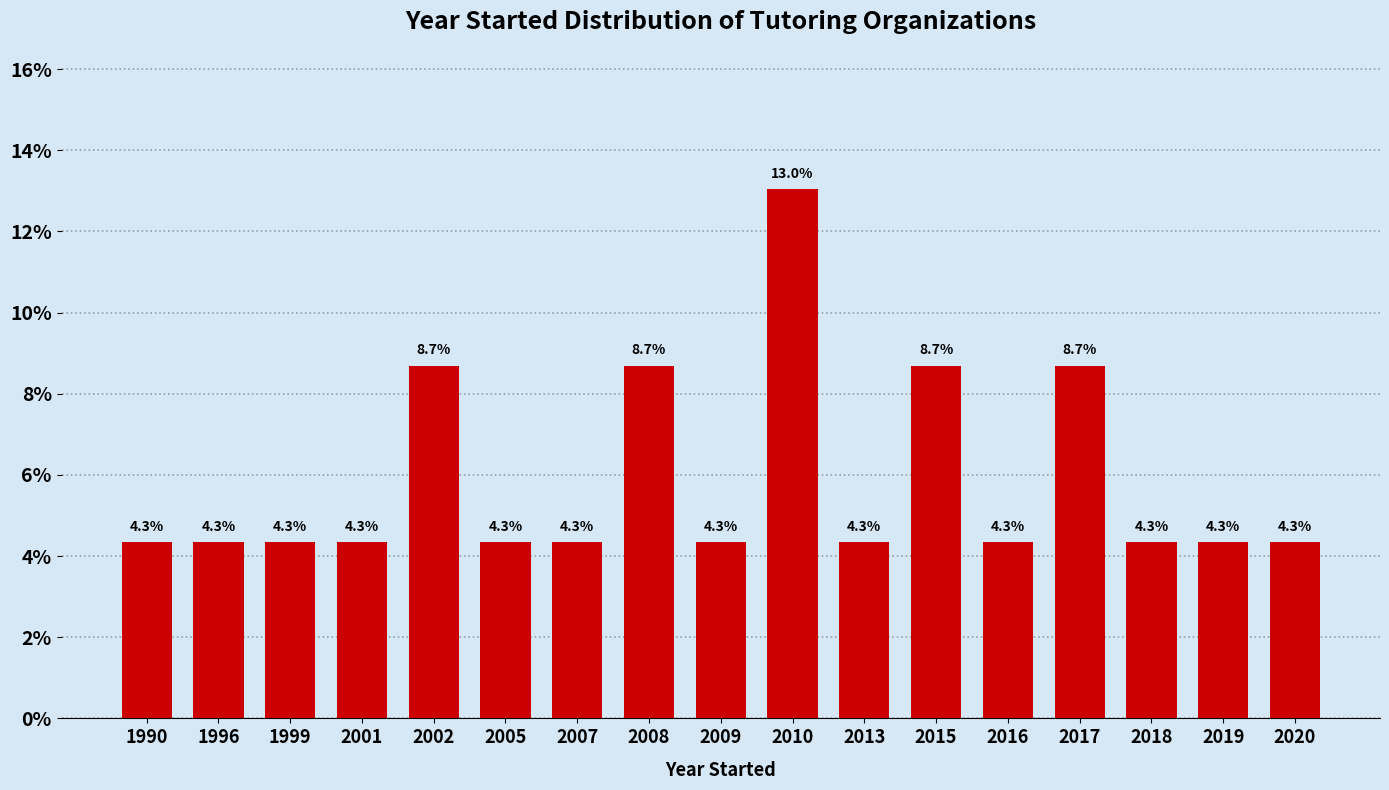

Reading right to left, what are all the values shown in this chart?

4.3	4.3	4.3	8.7	4.3	8.7	4.3	13.0	4.3	8.7	4.3	4.3	8.7	4.3	4.3	4.3	4.3